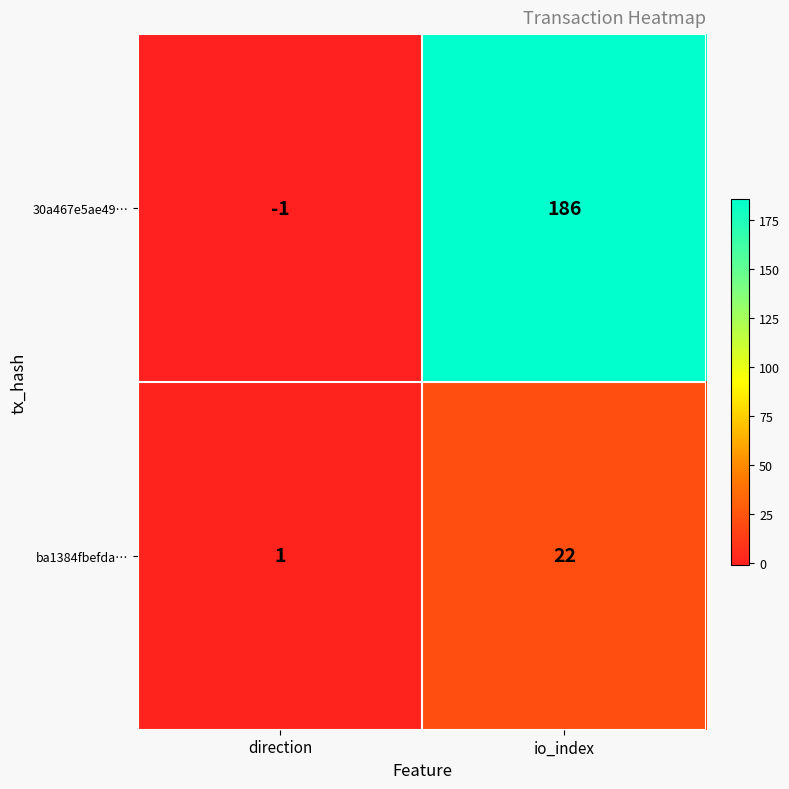

Which series has the largest range (max minus min)?

30a467e5ae49…